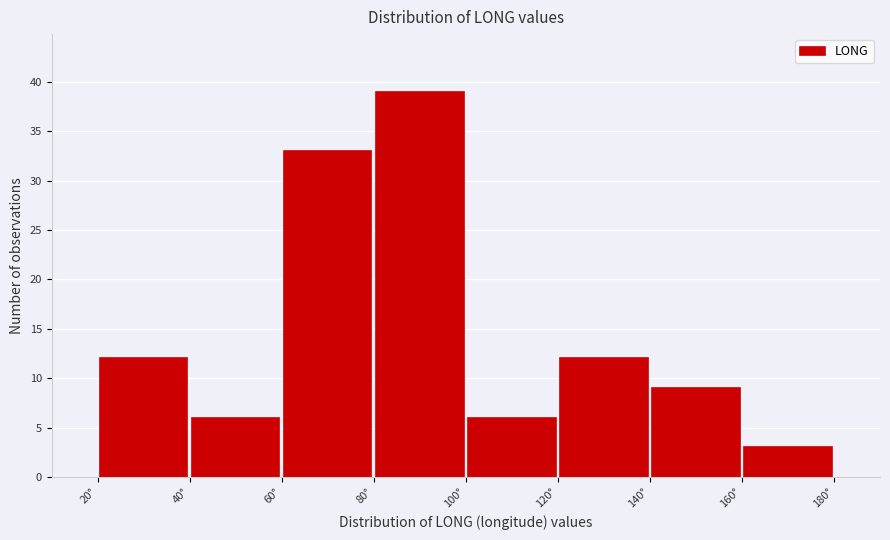

How tall is the bar that spans 160 to 180 on the x-axis? The values are not printed on the chart, so give them approximately, as read against the axis.

3